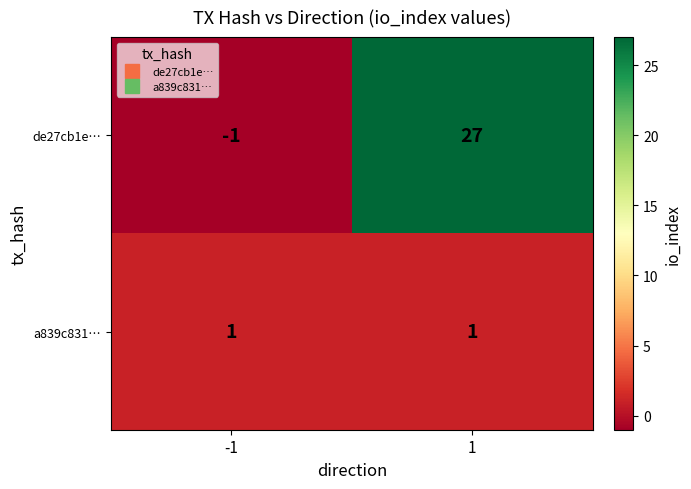

The a839c831… series shows 1 at -1. True or false?

True